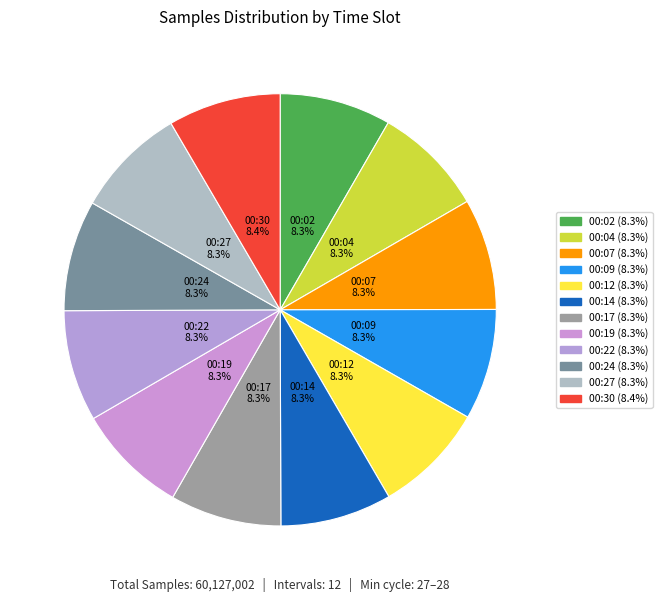

Does any single category account for the majority?

No